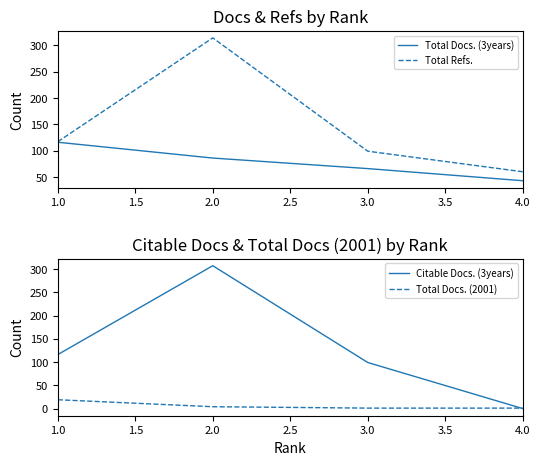

What are all the series names shown in the legend?

Total Docs. (3years), Total Refs., Citable Docs. (3years), Total Docs. (2001)